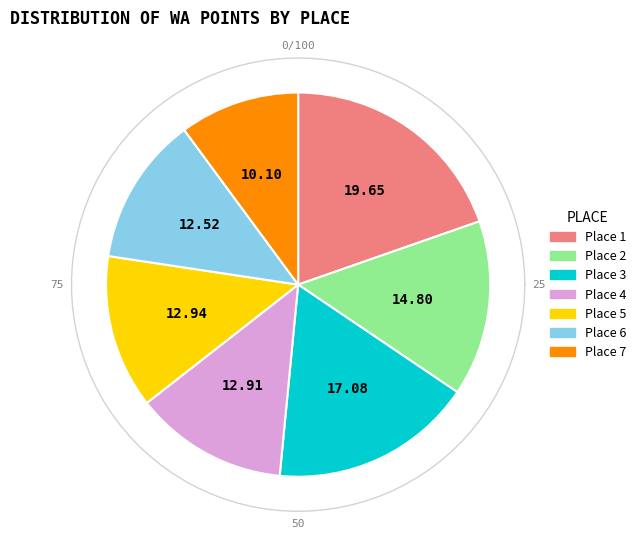

Which slice is the largest?

Place 1